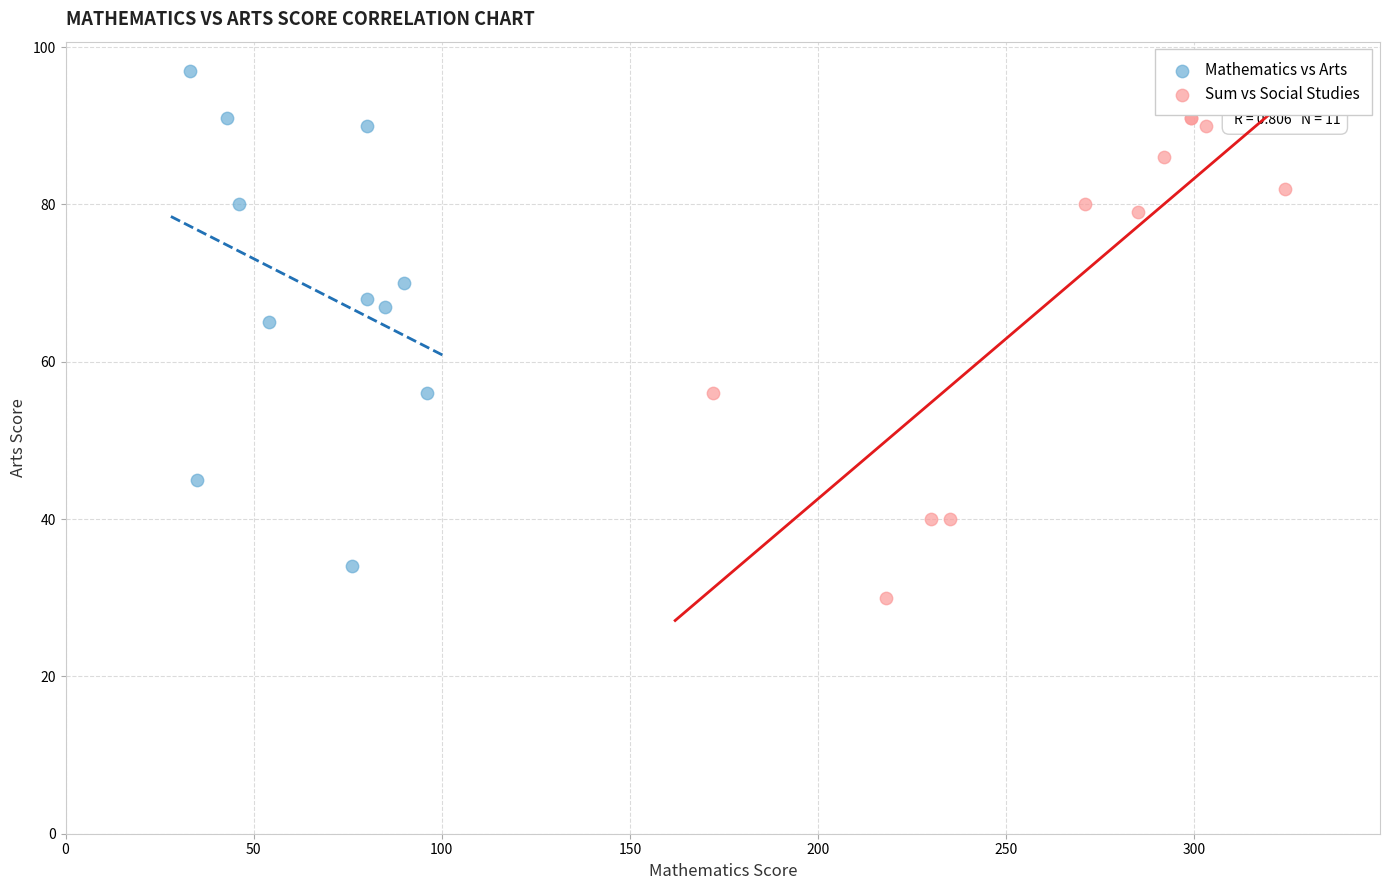

What are all the series names shown in the legend?

Mathematics vs Arts, Sum vs Social Studies